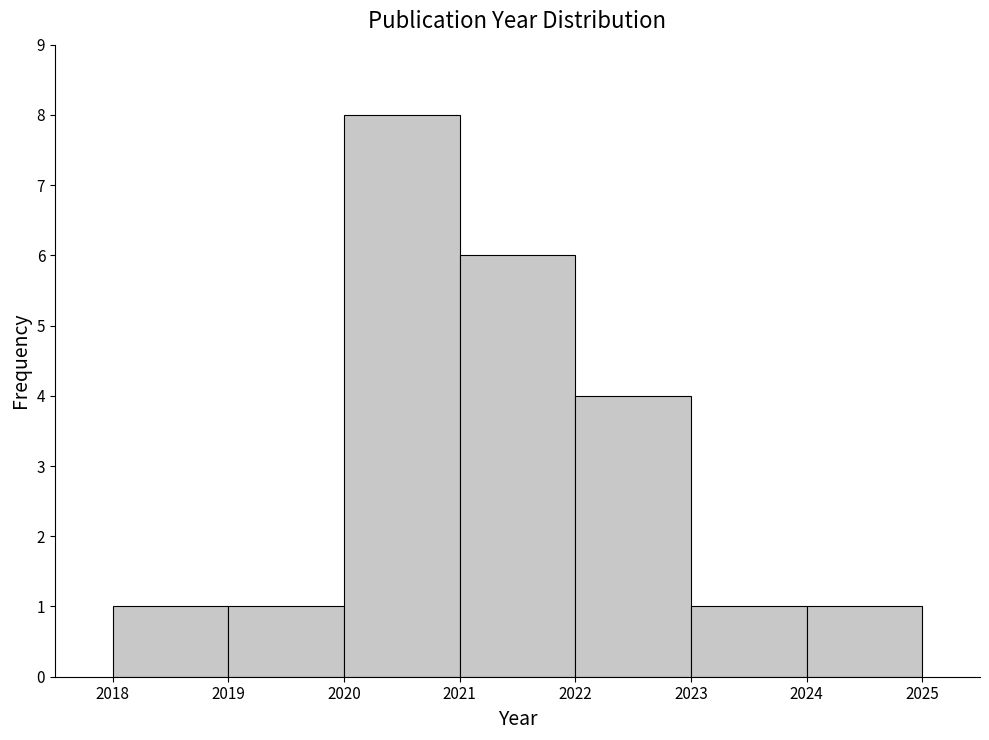

How tall is the bar that spans 2024 to 2025 on the x-axis? The values are not printed on the chart, so give them approximately, as read against the axis.

1